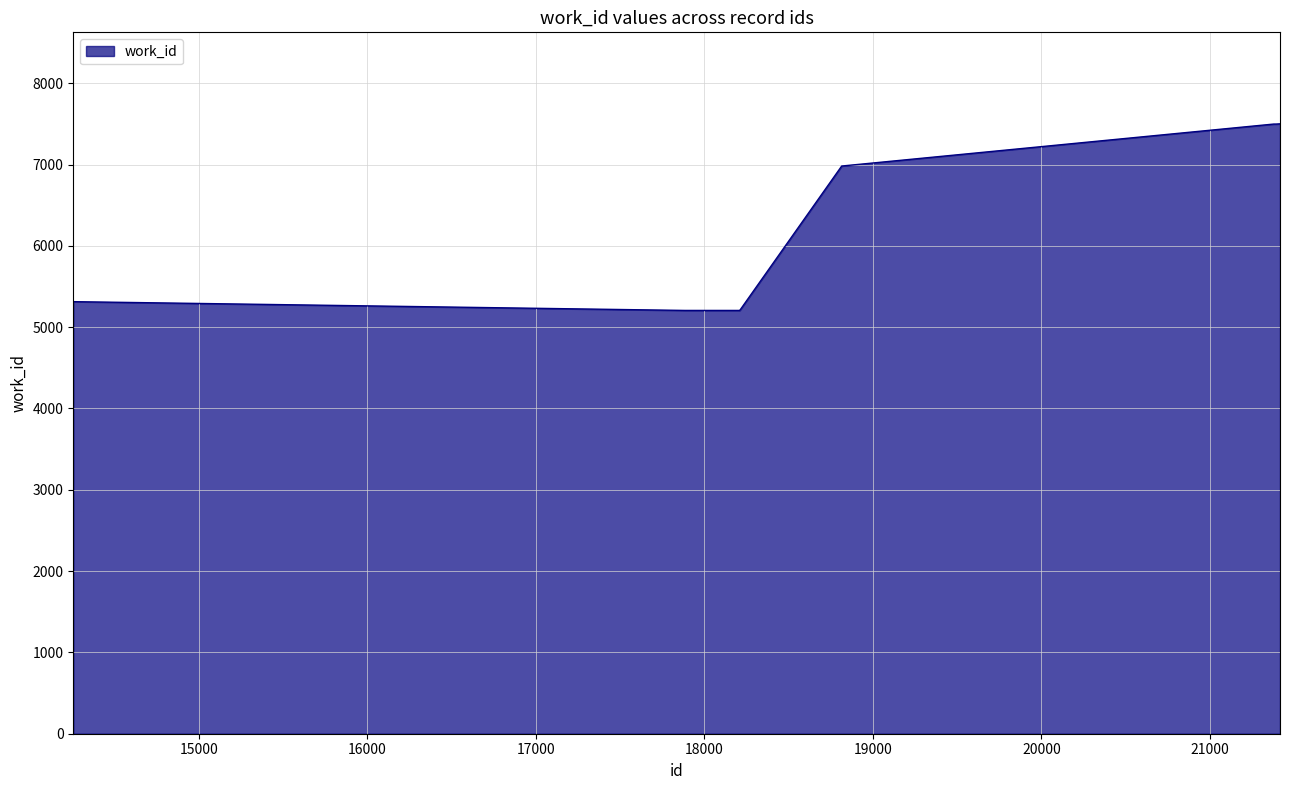

What is the difference between the maximum and minimum values?

2295